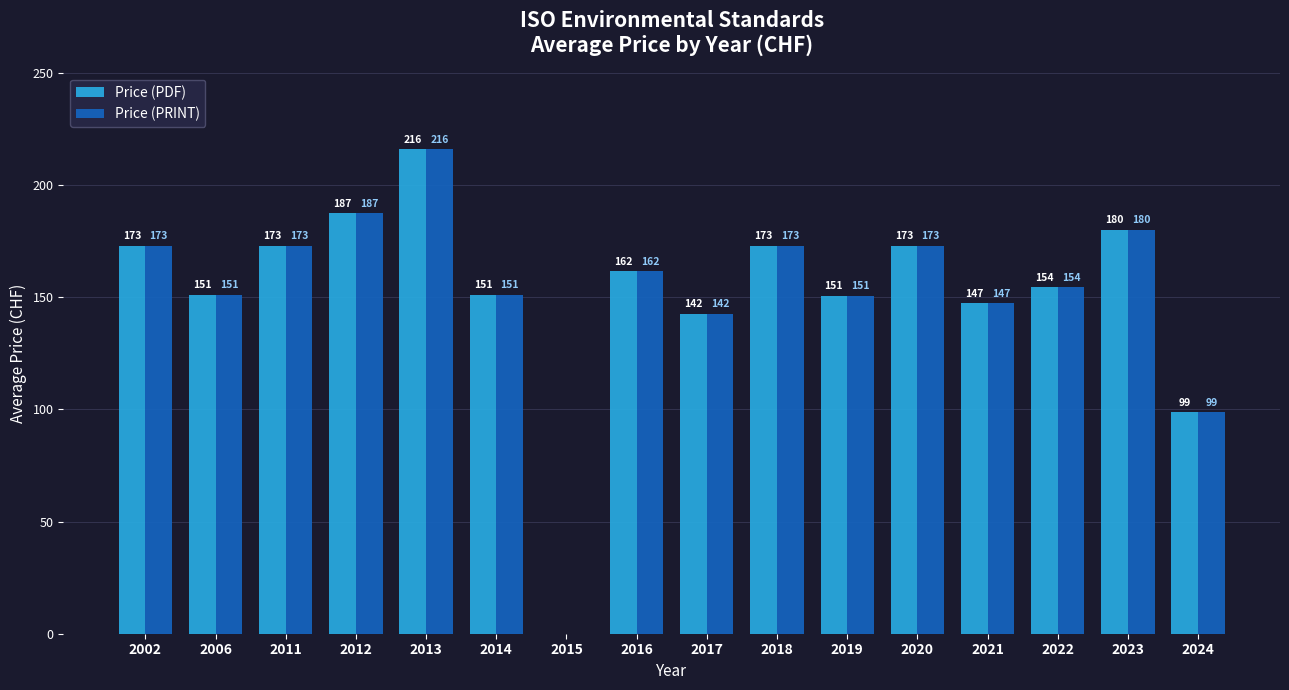

Which category has the highest value in the Price (PDF) series?

2013